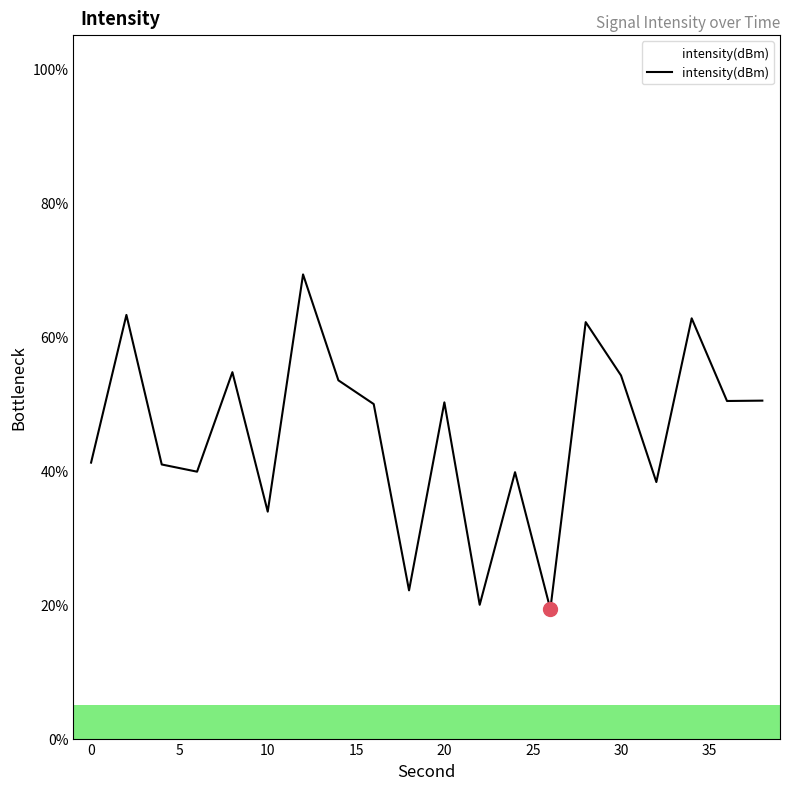

What is the greatest value displayed?

69.3